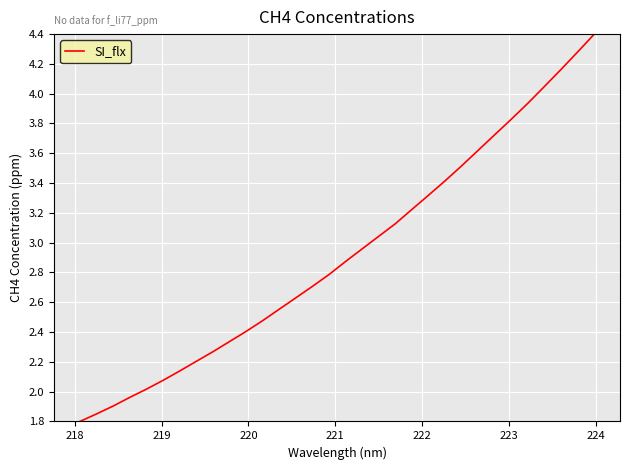

What is the smallest value displayed?

1.8